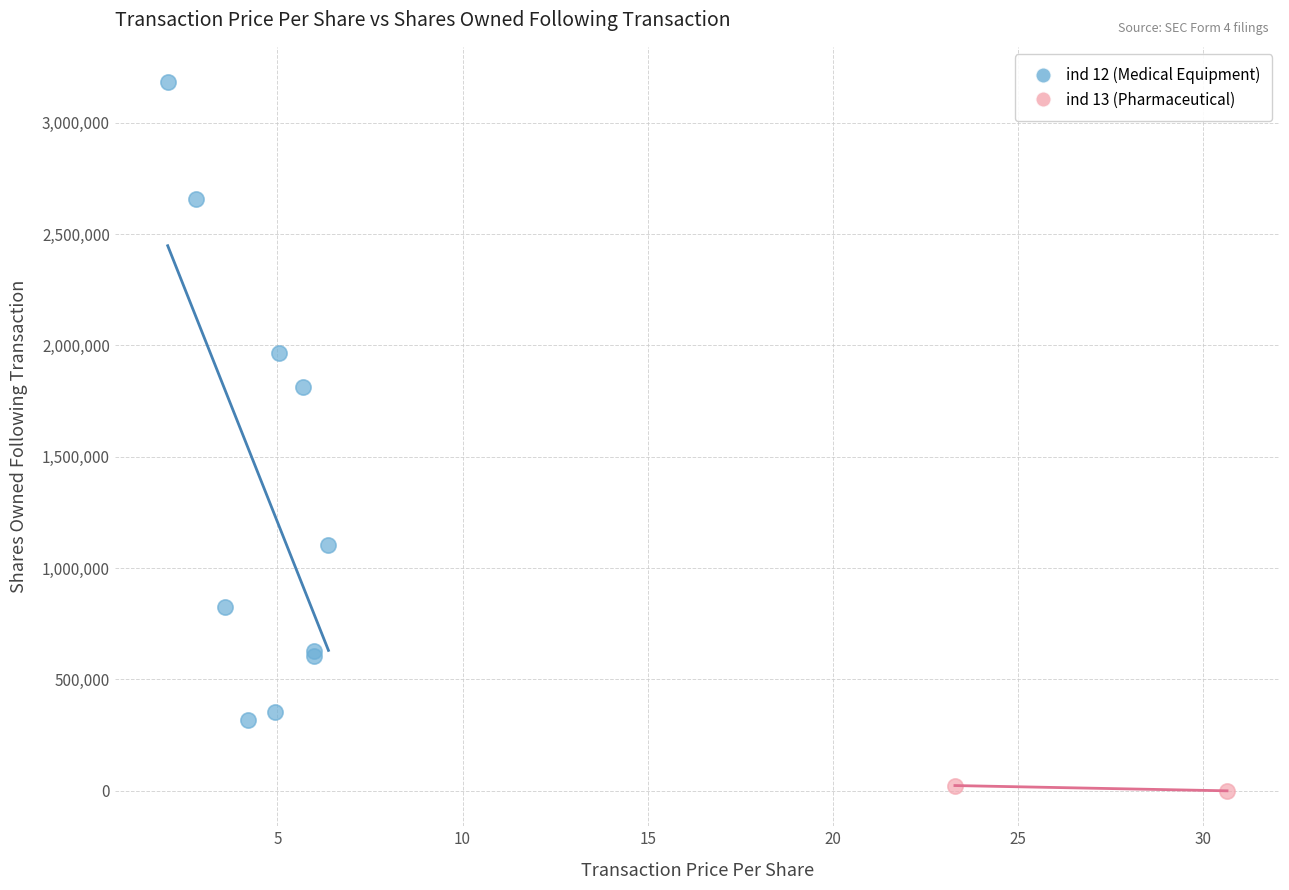

What are all the series names shown in the legend?

ind 12 (Medical Equipment), ind 13 (Pharmaceutical)